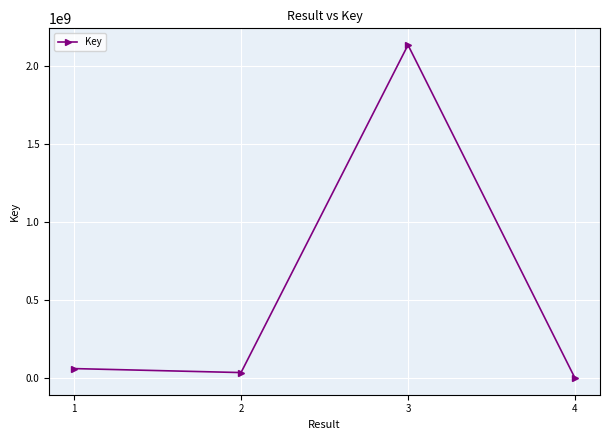

What is the sum of all values?

2233799959